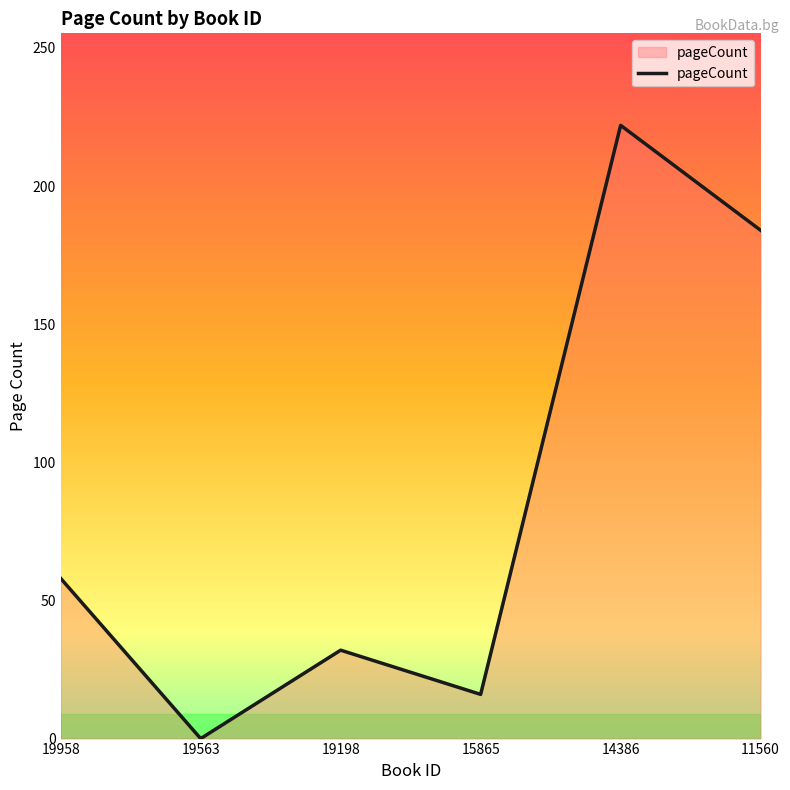

Reading right to left, extract all data points from this chart.

184	222	16	32	0	58